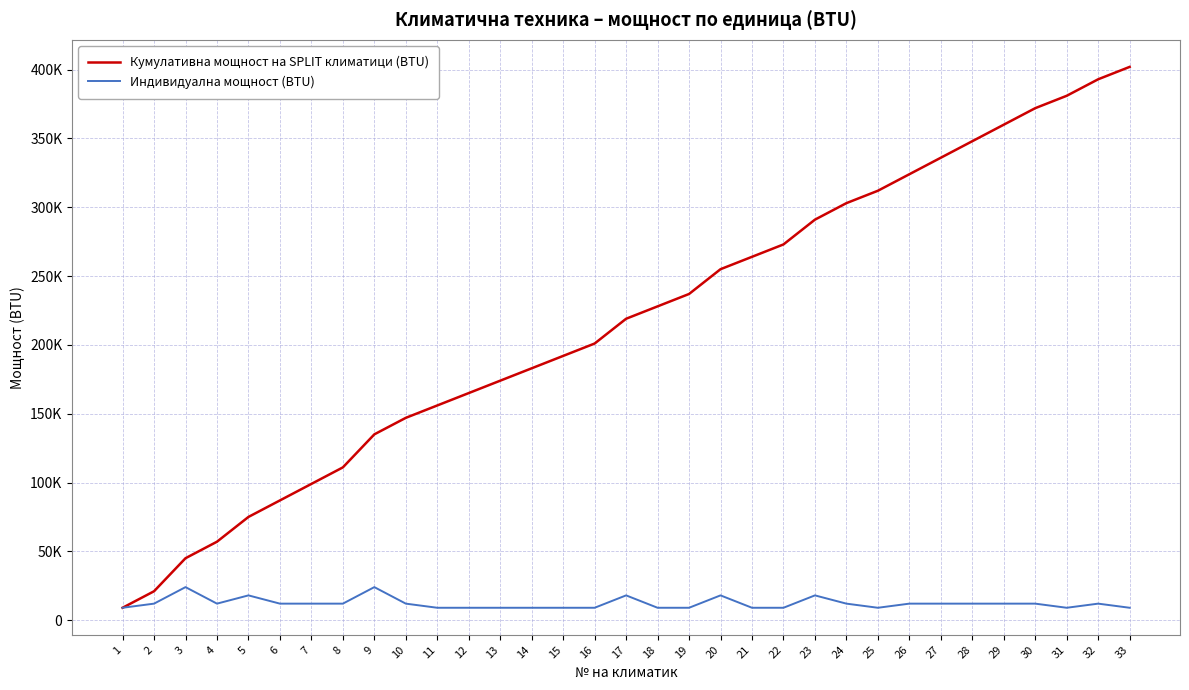

What are all the series names shown in the legend?

Кумулативна мощност на SPLIT климатици (BTU), Индивидуална мощност (BTU)